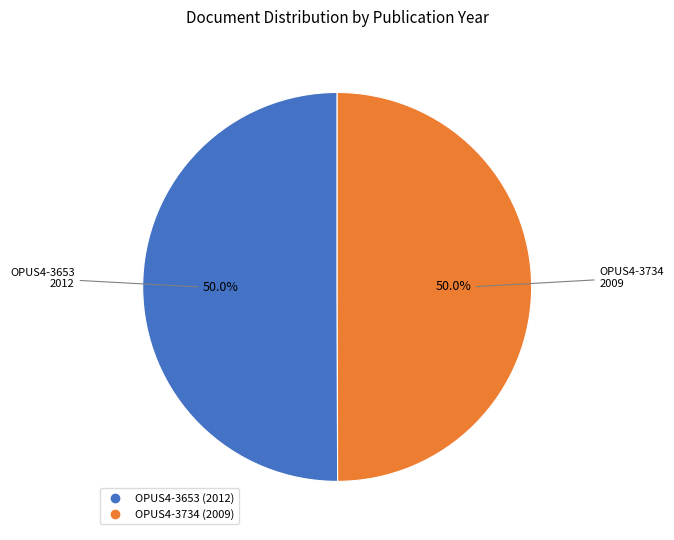

What is the ratio of the value at OPUS4-3734 to the value at OPUS4-3653?

1.0